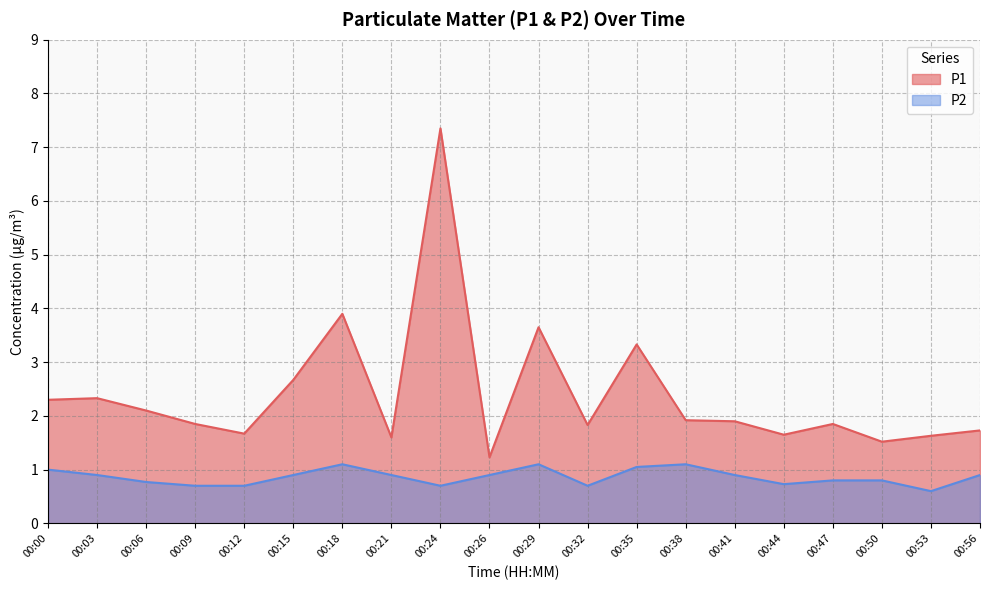

True or false: P1 and P2 cross at least once.

False